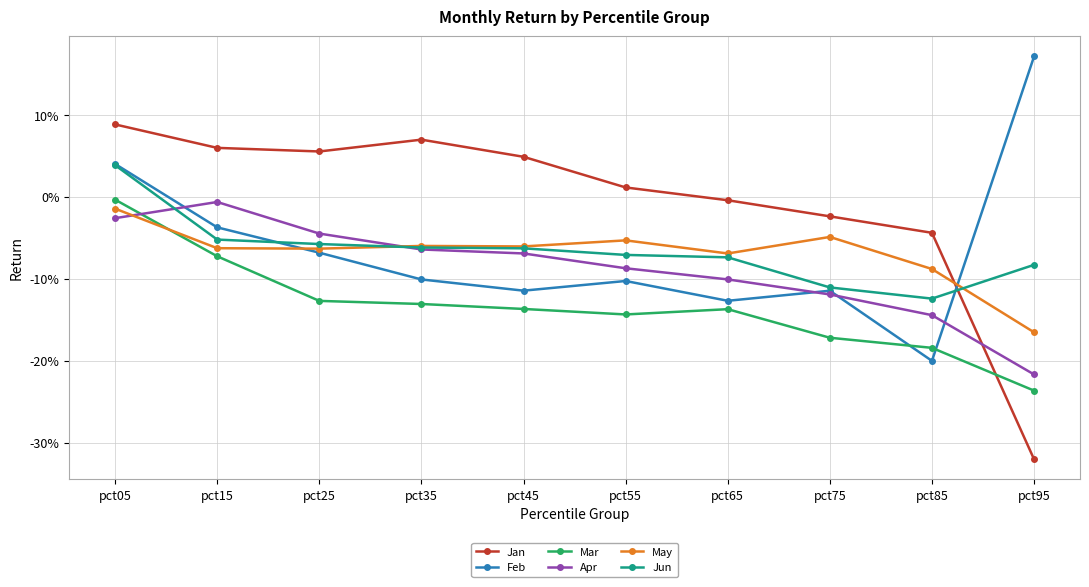

Which series ends up on top after the final intersection of Apr and Feb?

Feb